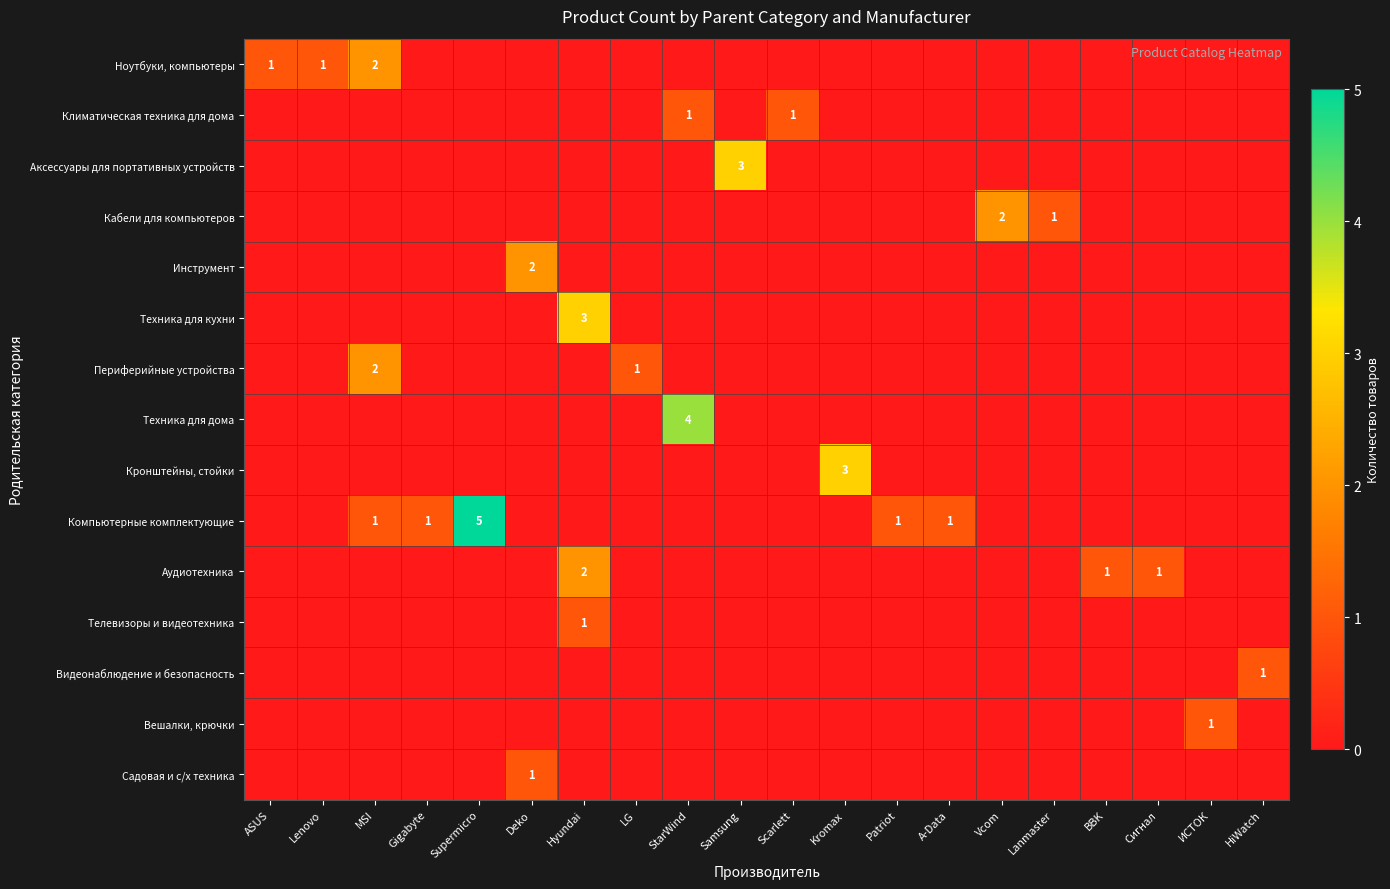

Is it true that Ноутбуки, компьютеры equals 0 at Lenovo?

False